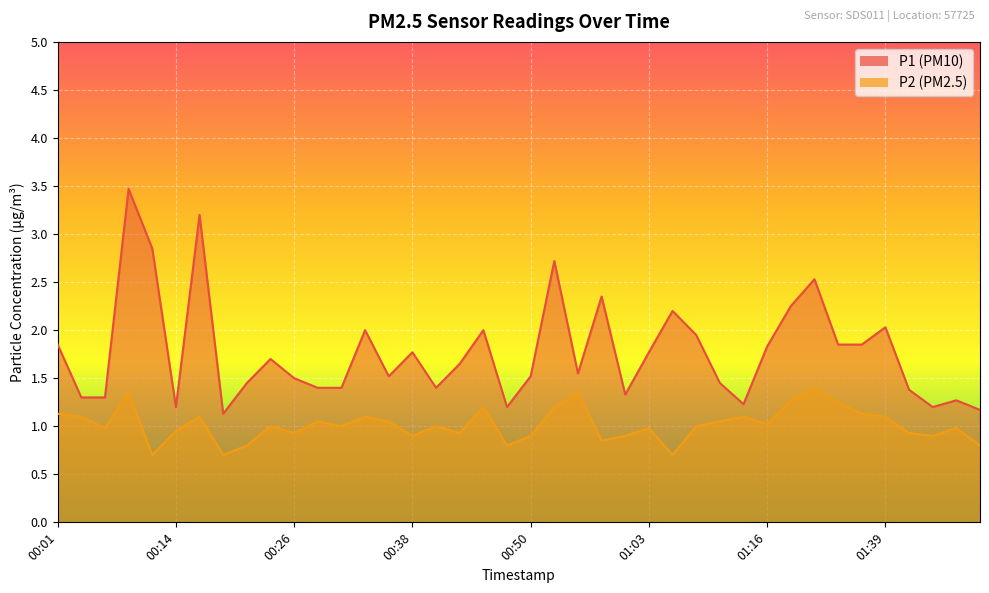

True or false: P1 has a value of 4.1 at 00:58.

False